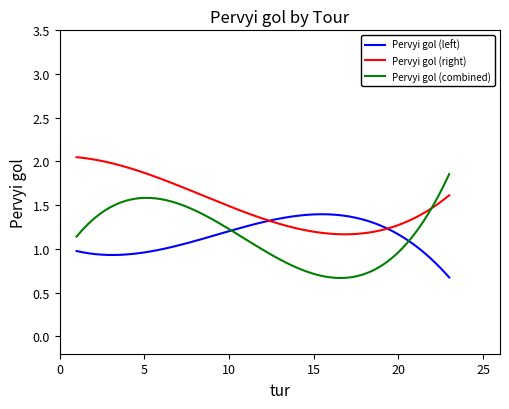

What are all the series names shown in the legend?

Pervyi gol (left), Pervyi gol (right), Pervyi gol (combined)